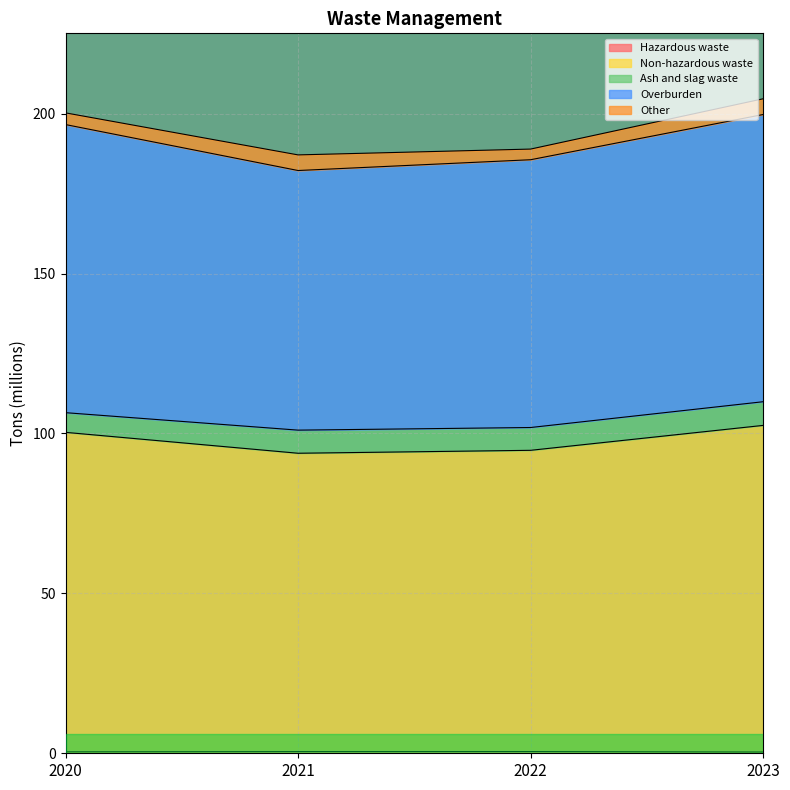

Is the value of Hazardous waste at 2023 greater than the value of Overburden at 2020?

No